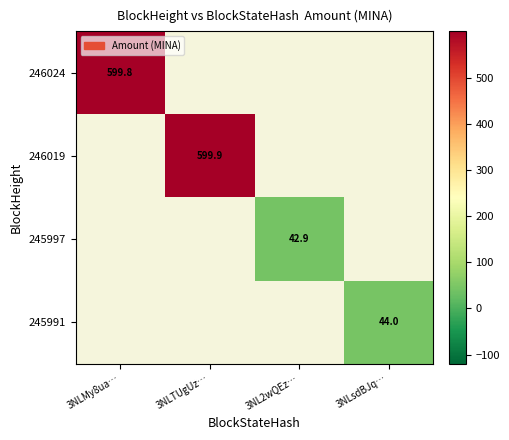

Is the value of 246024 at 3NLMy8ua… greater than the value of 245991 at 3NLsdBJq…?

Yes